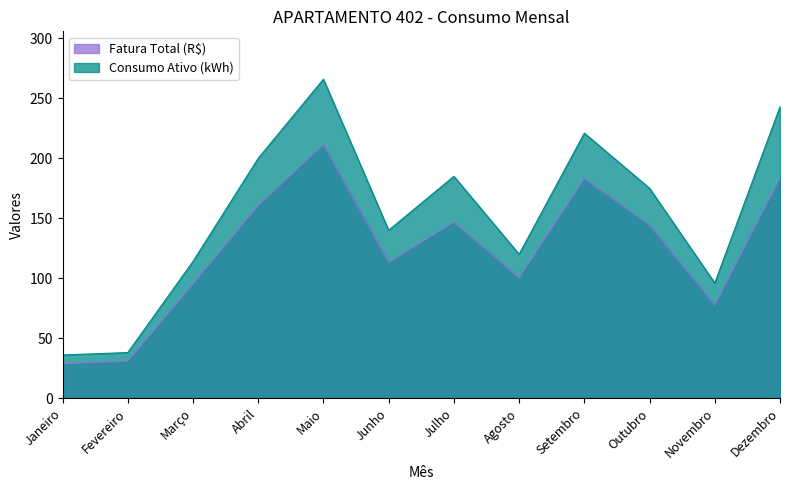

Rank the series by their average value, from lowest to highest.

Fatura Total (R$), Consumo Ativo (kWh)